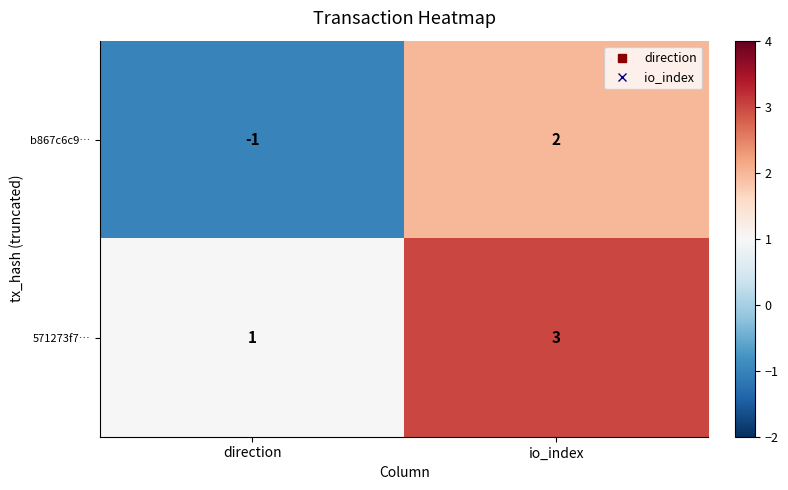

Where is 571273f7… nearest to the value 2?

direction